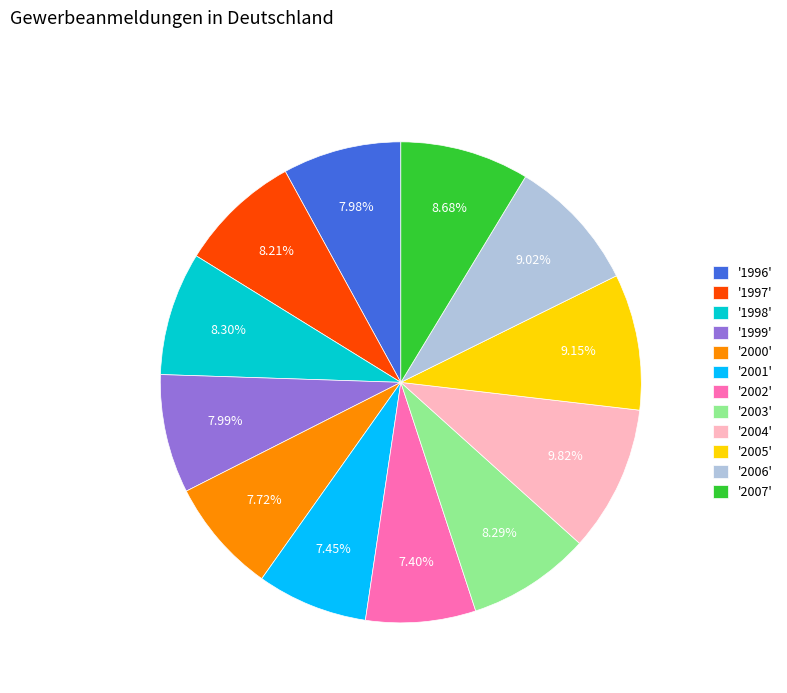

Approximately how many times larger is the value at '2002' compared to '2001'?

1.0